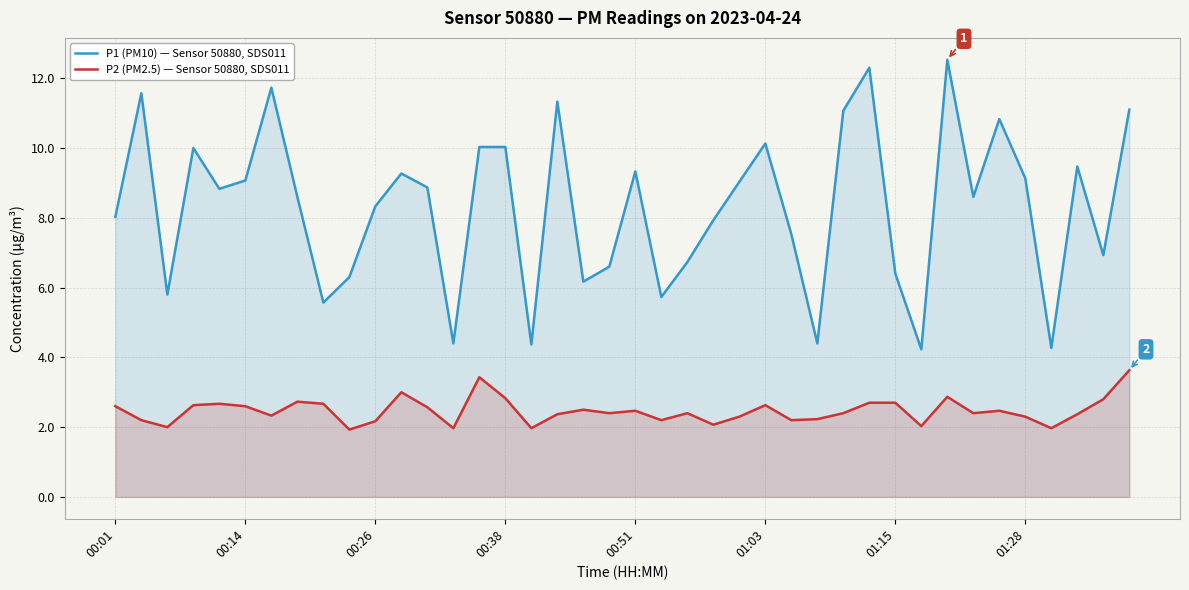

Reading right to left, extract all data points from this chart.

P1 (PM10) — Sensor 50880, SDS011: 11.1	6.9	9.5	4.3	9.1	10.8	8.6	12.5	4.2	6.4	12.3	11.1	4.4	7.5	10.1	9.0	7.9	6.7	5.7	9.3	6.6	6.2	11.3	4.4	10.0	10.0	4.4	8.9	9.3	8.3	6.3	5.6	8.6	11.7	9.1	8.8	10.0	5.8	11.6	8.0
P2 (PM2.5) — Sensor 50880, SDS011: 3.6	2.8	2.4	2.0	2.3	2.5	2.4	2.9	2.0	2.7	2.7	2.4	2.2	2.2	2.6	2.3	2.1	2.4	2.2	2.5	2.4	2.5	2.4	2.0	2.8	3.4	2.0	2.6	3.0	2.2	1.9	2.7	2.7	2.3	2.6	2.7	2.6	2.0	2.2	2.6